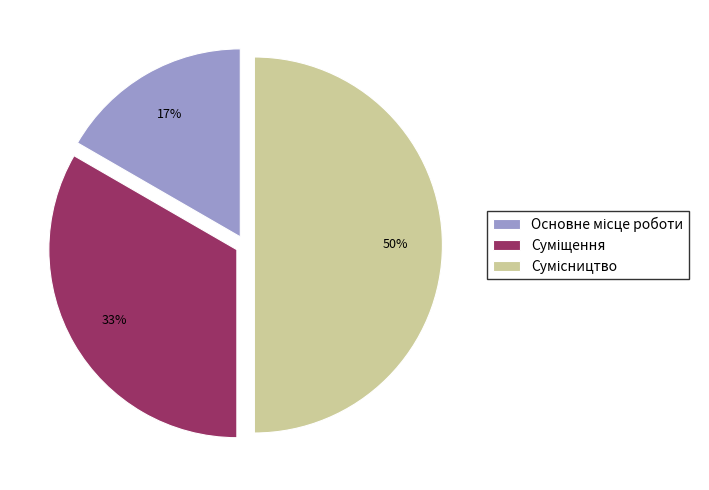

To the nearest percent, what is the average slice percentage?

33%